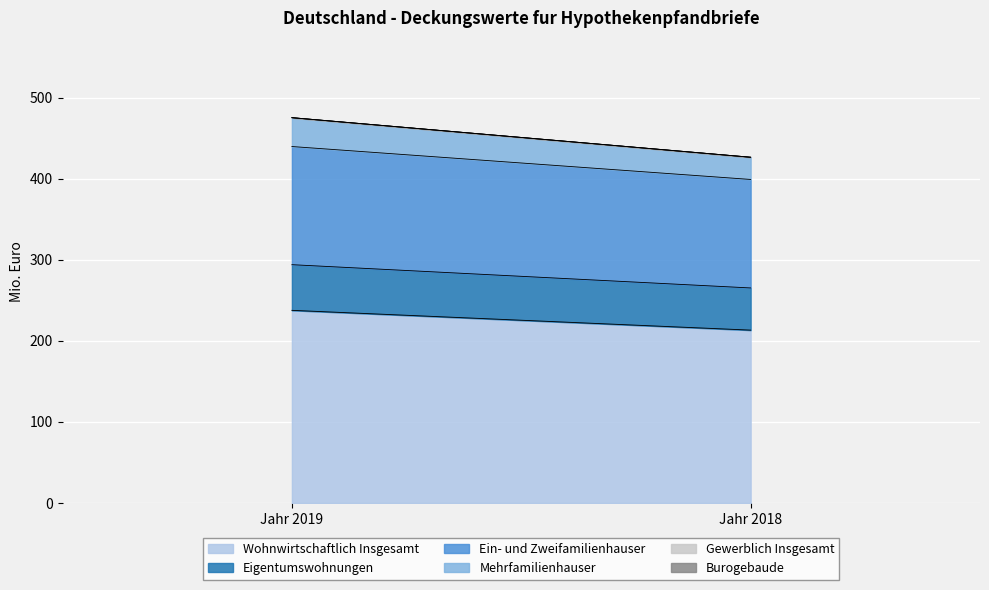

What is the difference between the Eigentumswohnungen values at Jahr 2019 and Jahr 2018?

4.3